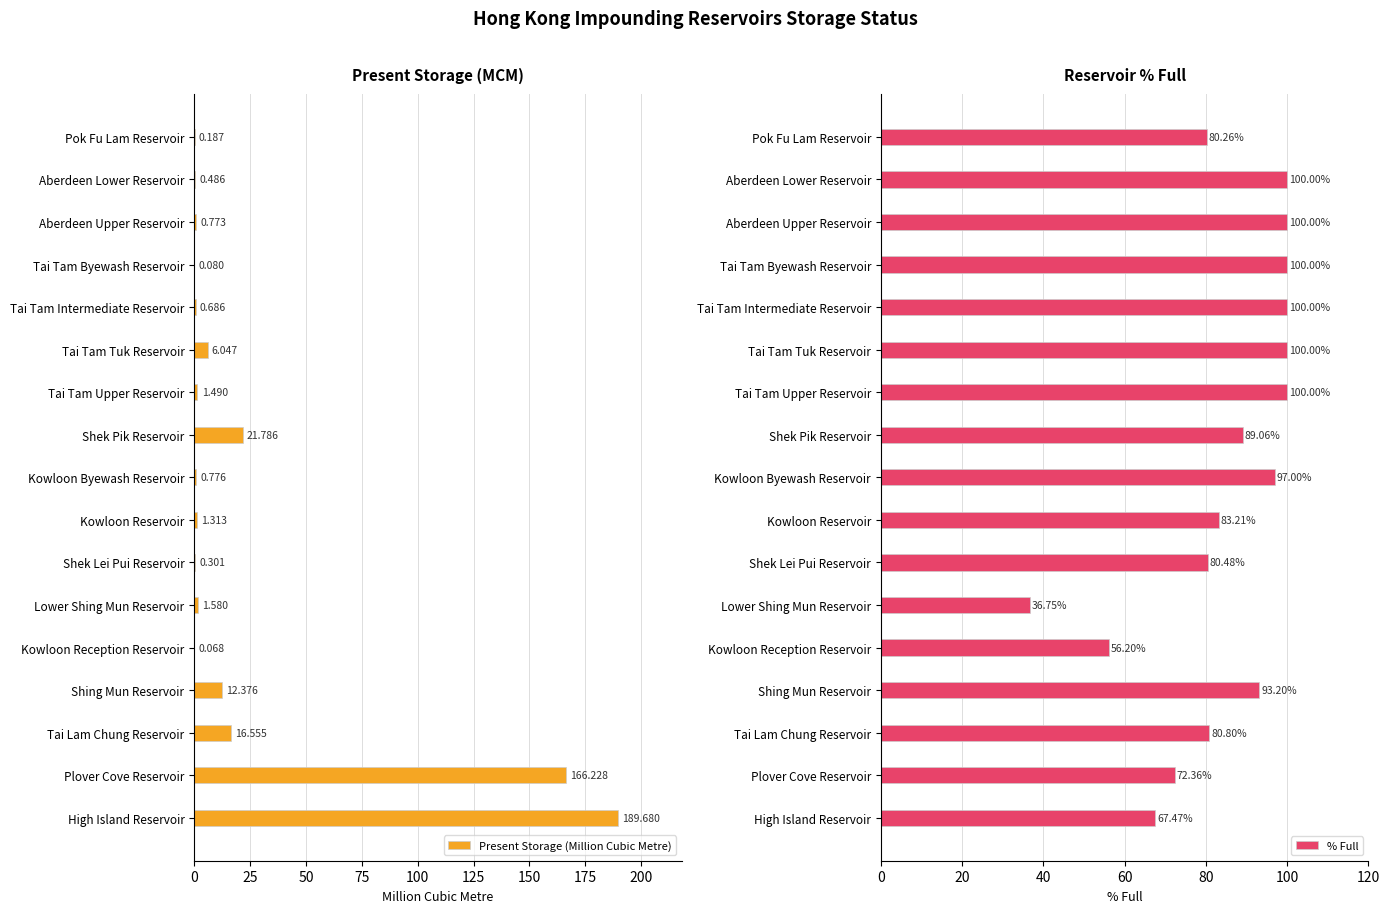

Which series has the widest spread of values?

Present Storage (Million Cubic Metre)